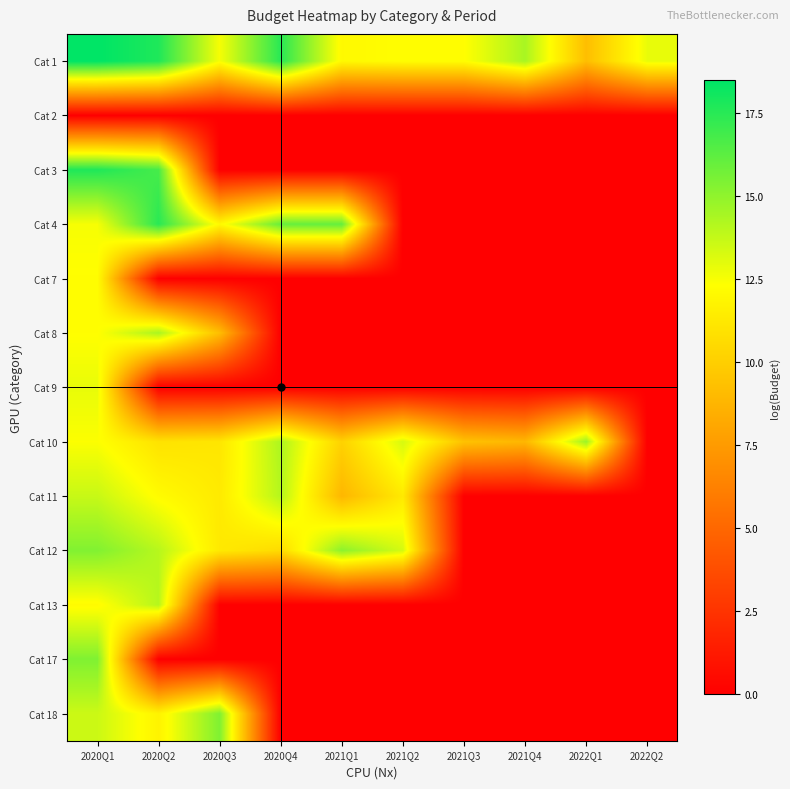

What is the spread (max minus min) of values at 2021Q2?

13.3